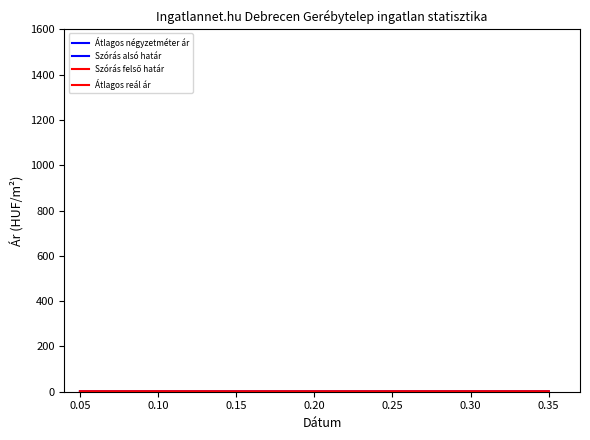

How many lines are shown in the chart?

4